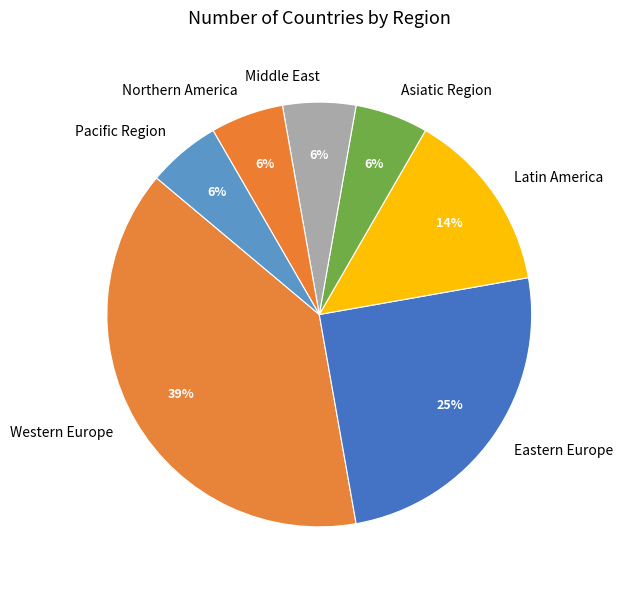

Does Middle East account for over 50% of the chart?

No